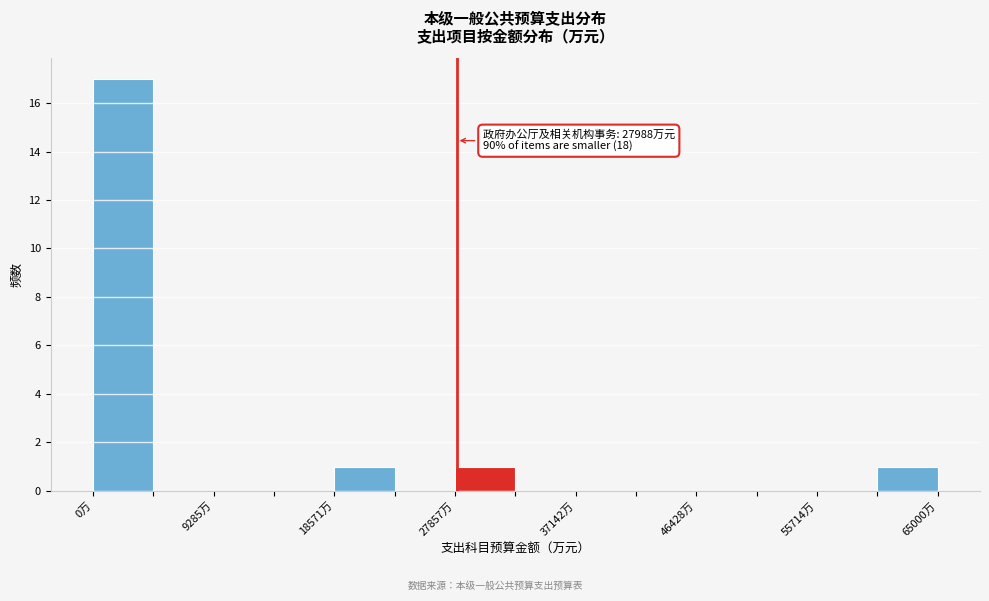

Over which range of the x-axis is the bar tallest?

0 to 5000